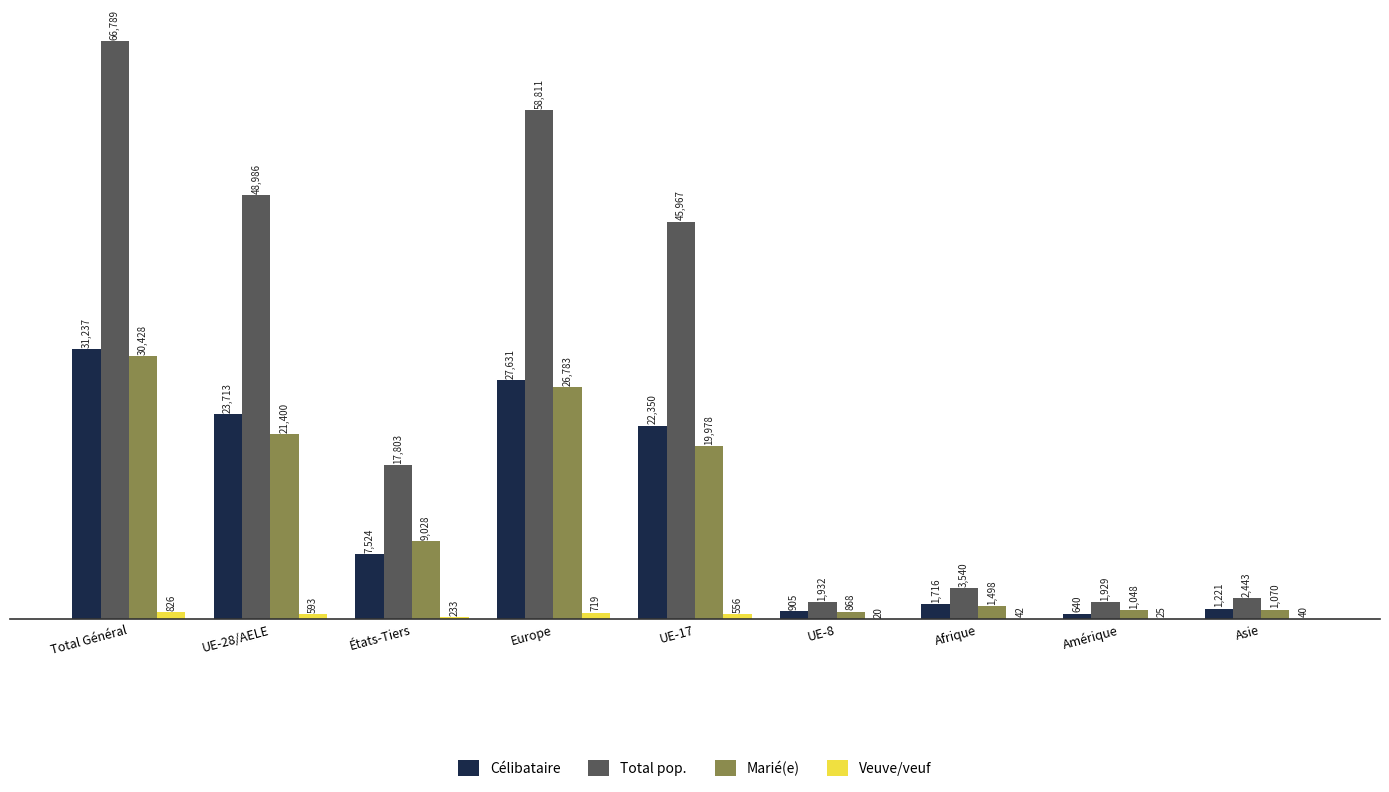

What is the average value of the Veuve/veuf series?

339